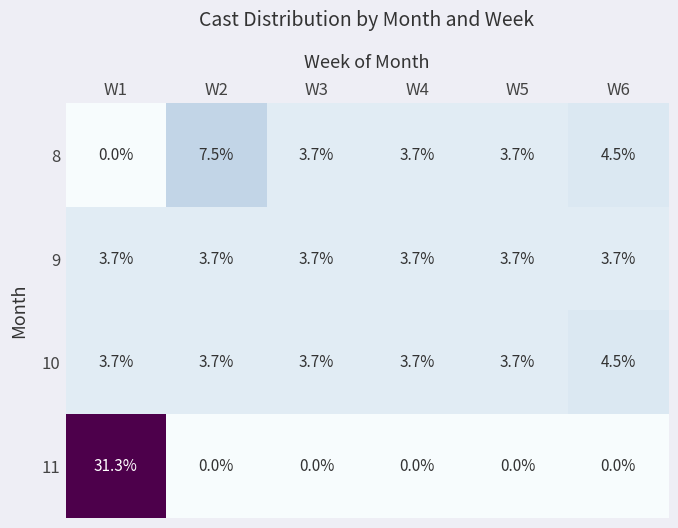

How many categories are shown in the chart?

6